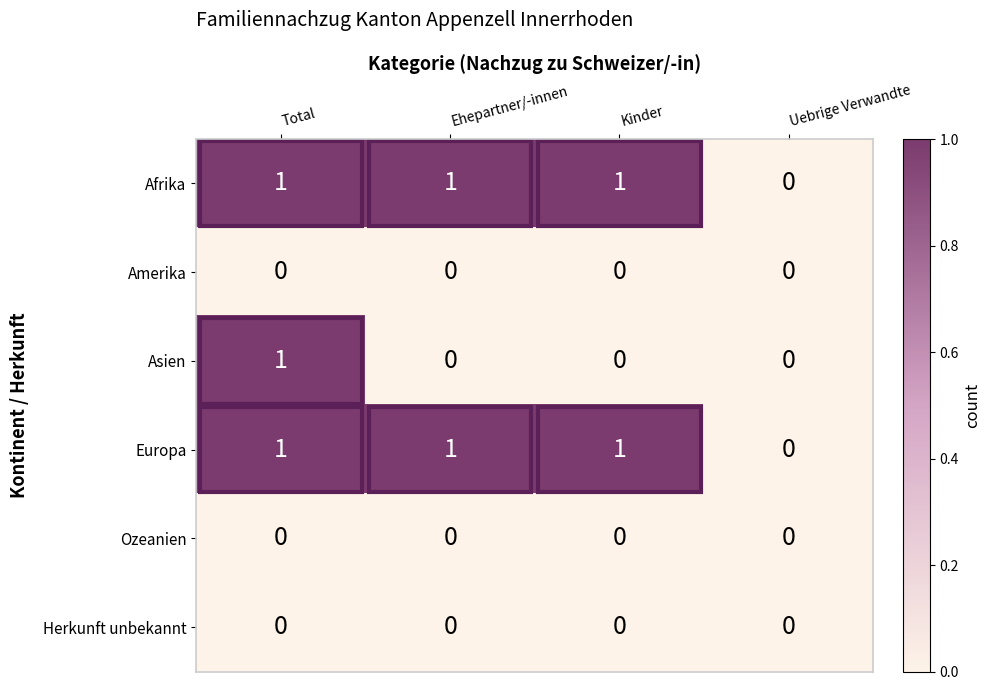

The Ozeanien series shows 0 at Ehepartner/-innen. True or false?

True